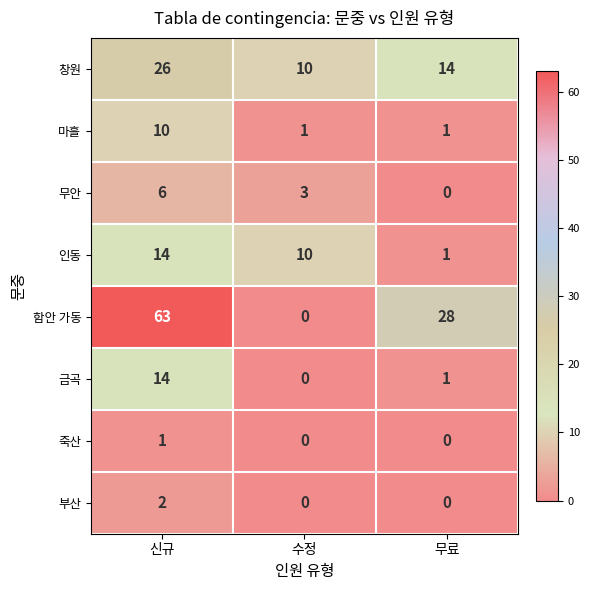

What is the total value across all series at 신규?

136